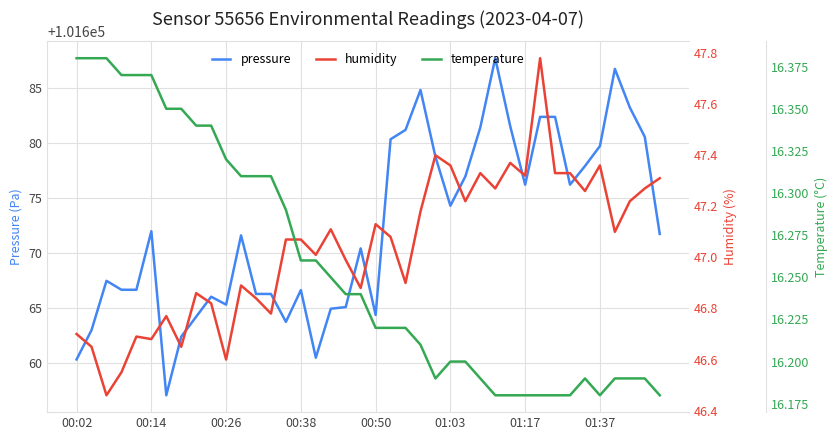

At which label does pressure first exceed 101671?

00:14